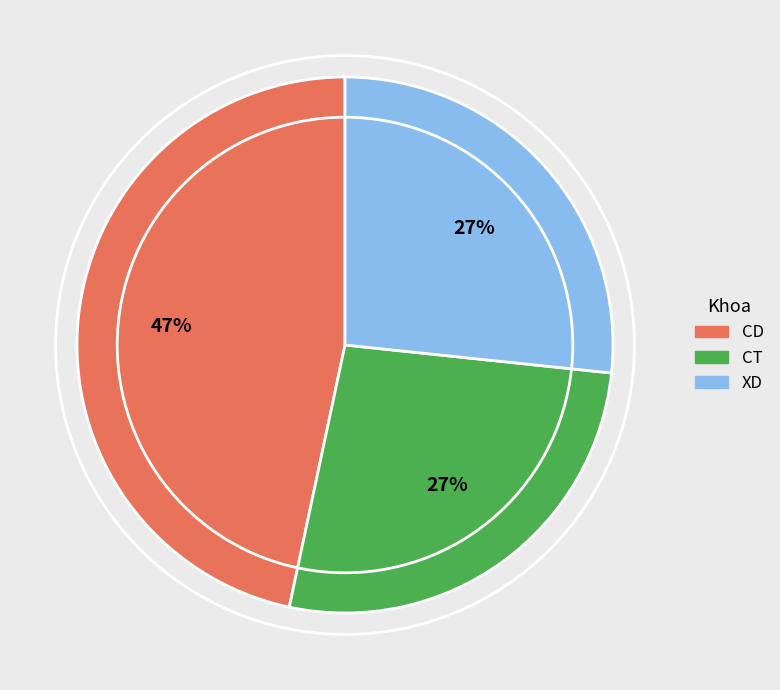

Which category has the biggest portion of the pie?

CD